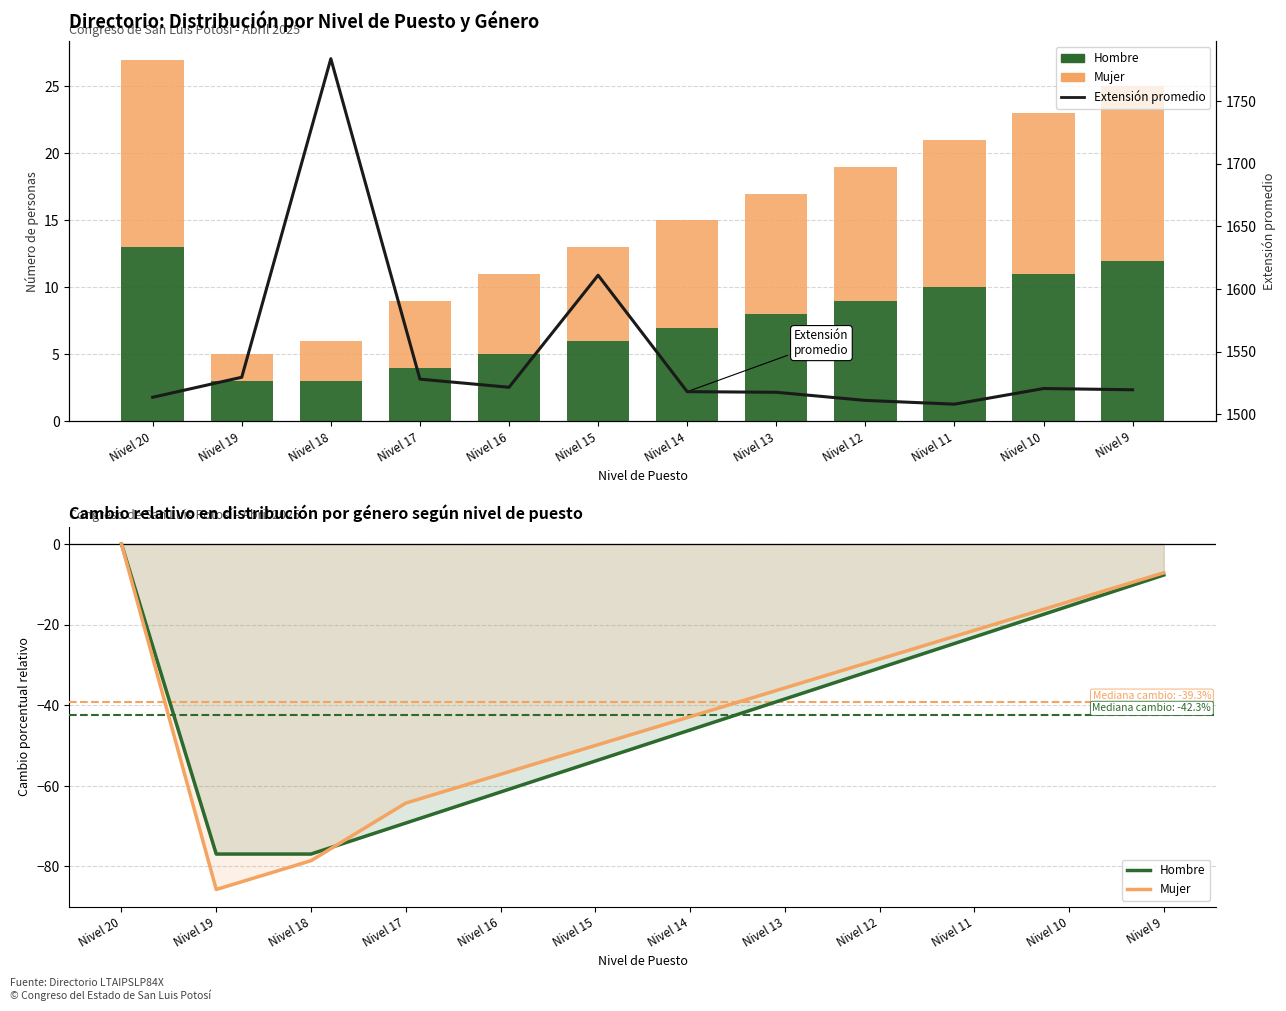

Which series has the widest spread of values?

Extensión promedio